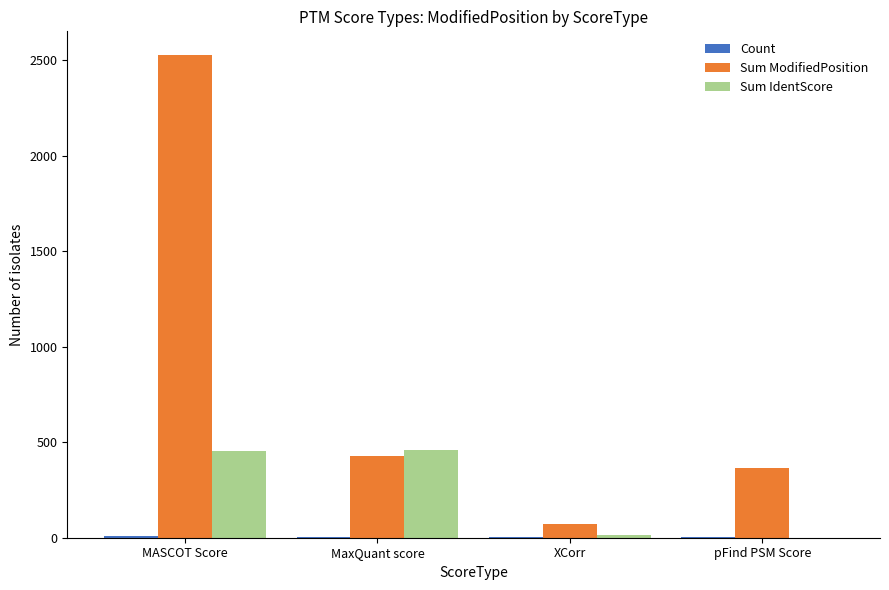

The value of Sum IdentScore at XCorr is 13.1. True or false?

True